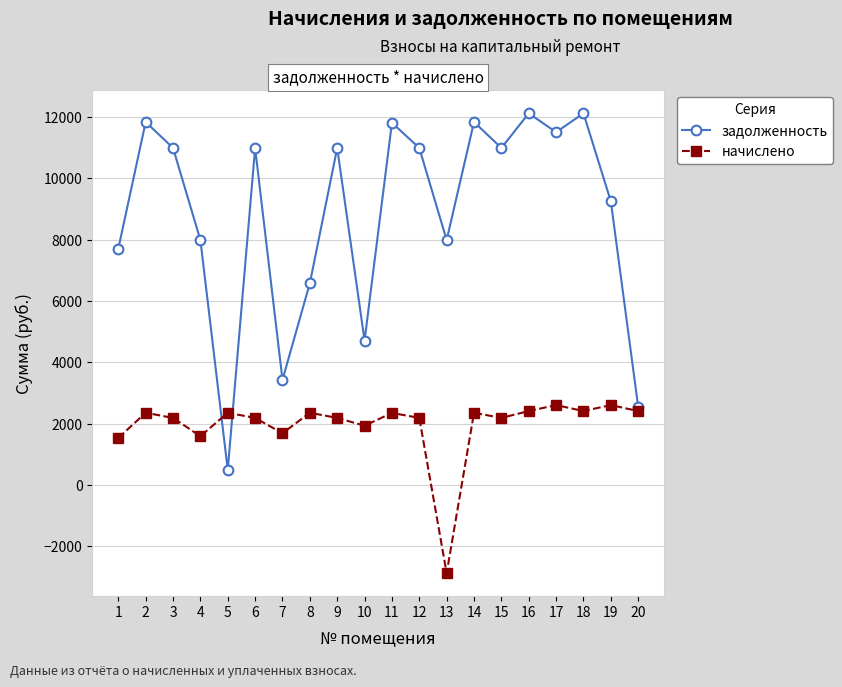

What is the smallest value displayed?

-2880.8